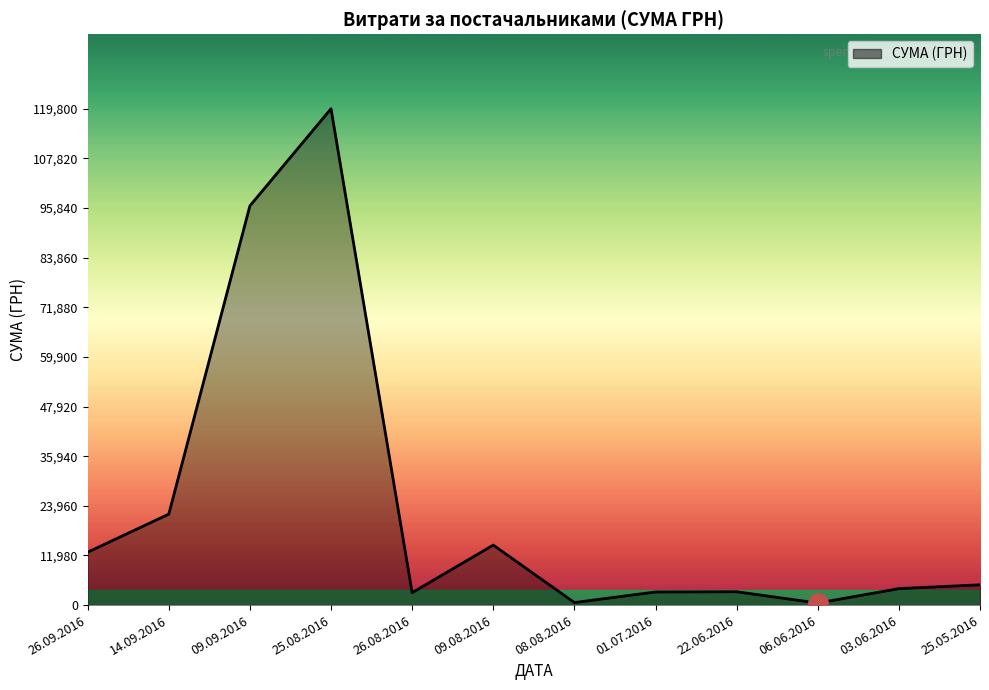

What is the change in value from 09.08.2016 to 22.06.2016?

-11263.9